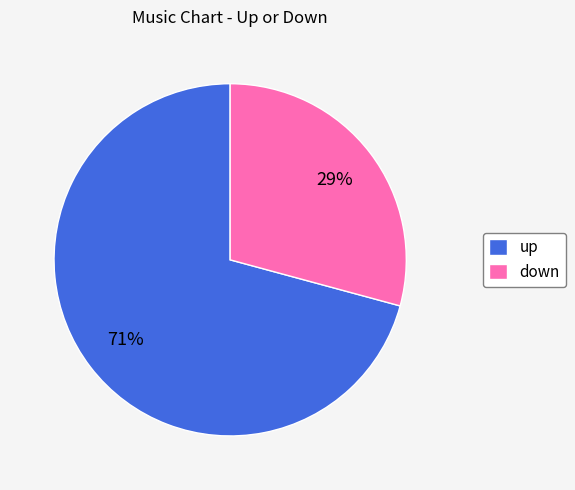

How many slices are in this pie chart?

2